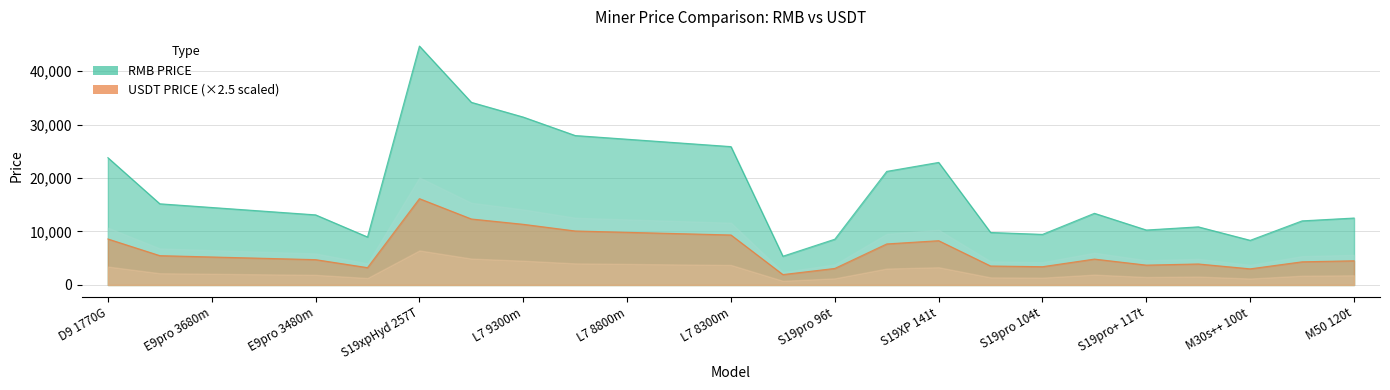

What is the label of the 5th point from the right?

S19pro+ 117t